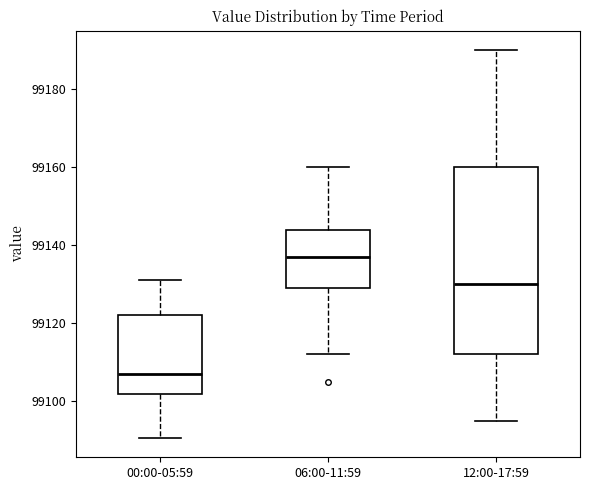

Comparing the boxes themselves (not the whiskers), which one is the tallest?

12:00-17:59